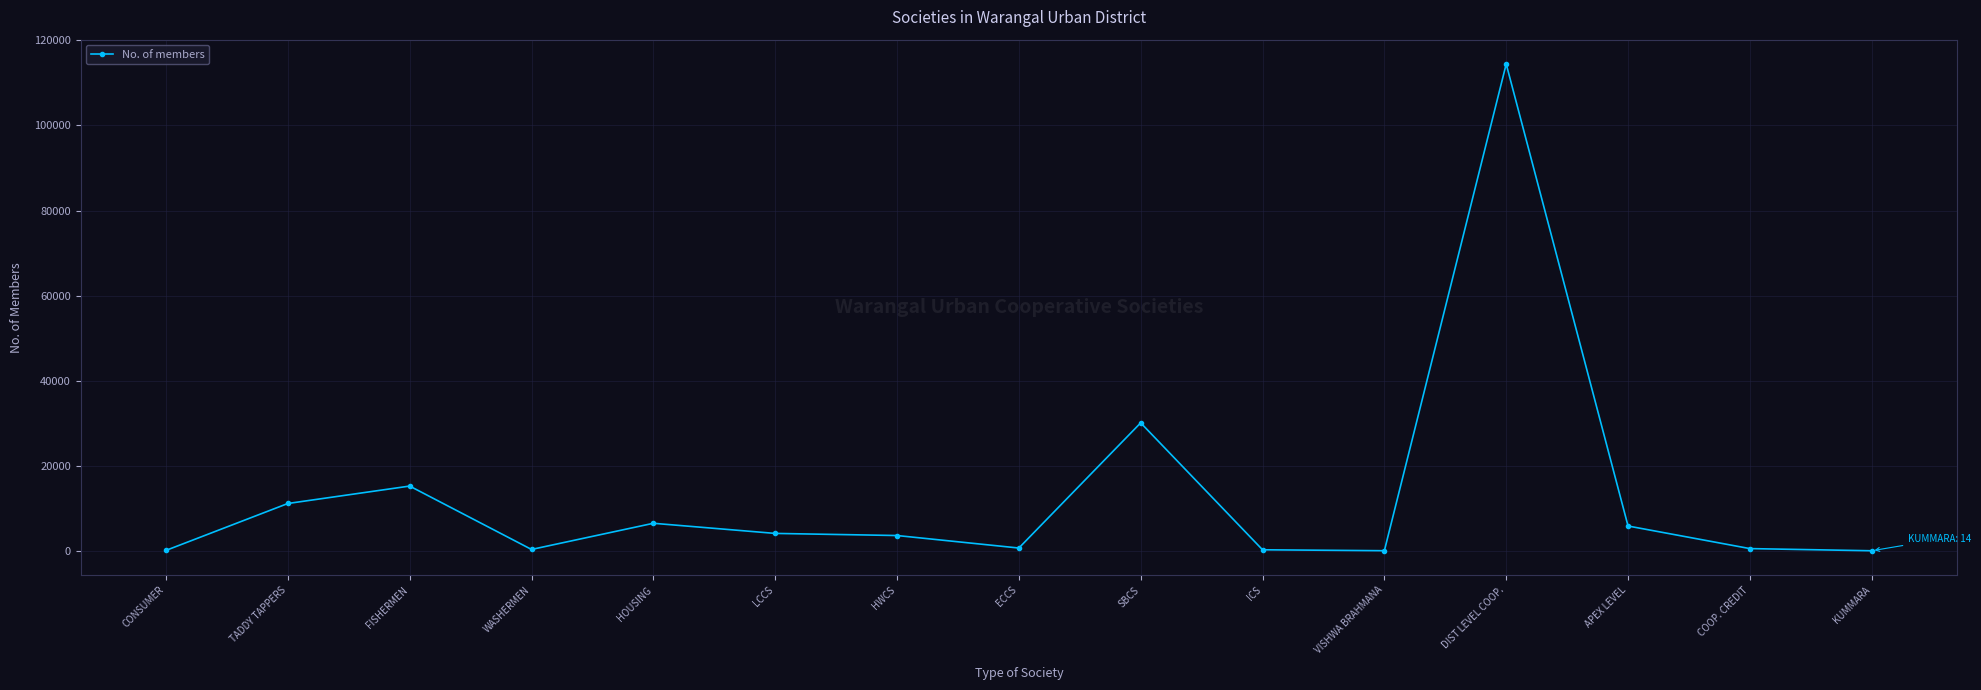

What is the change in value from HOUSING to ECCS?

-5818